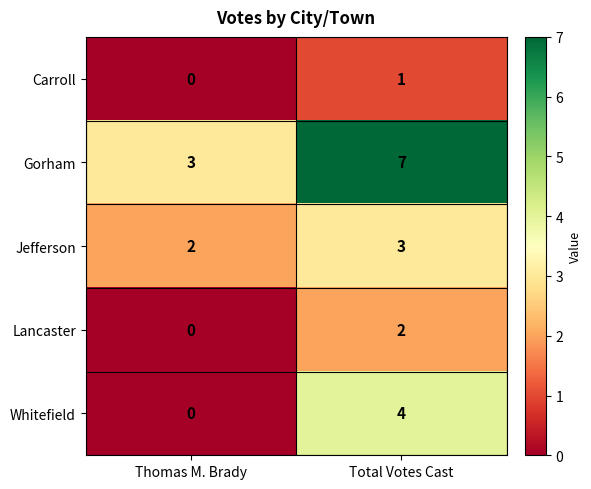

Rank the series at Total Votes Cast from highest to lowest value.

Gorham, Whitefield, Jefferson, Lancaster, Carroll